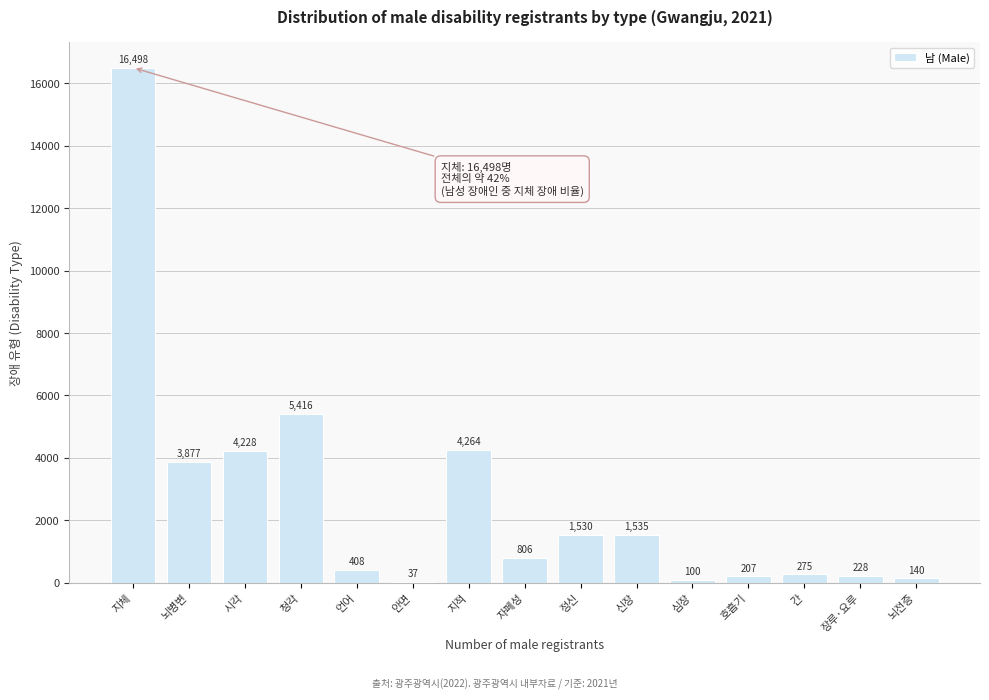

Reading left to right, what are all the values shown in this chart?

지체=16498	뇌병변=3877	시각=4228	청각=5416	언어=408	안면=37	지적=4264	자폐성=806	정신=1530	신장=1535	심장=100	호흡기=207	간=275	장루·요루=228	뇌전증=140